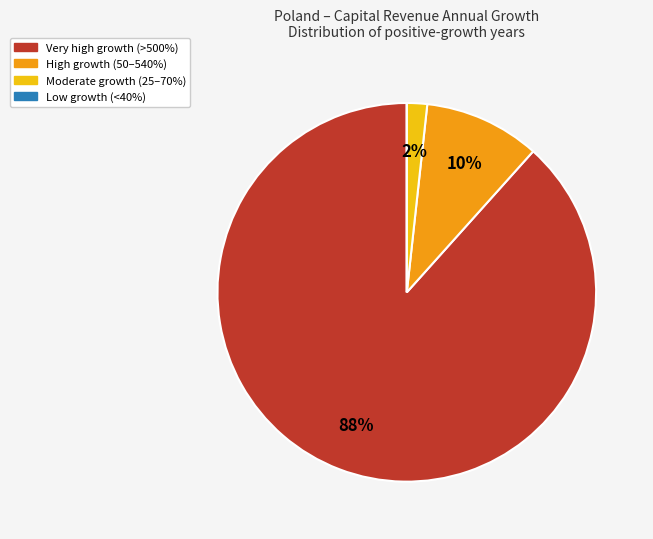

Is there a majority slice in this chart?

Yes